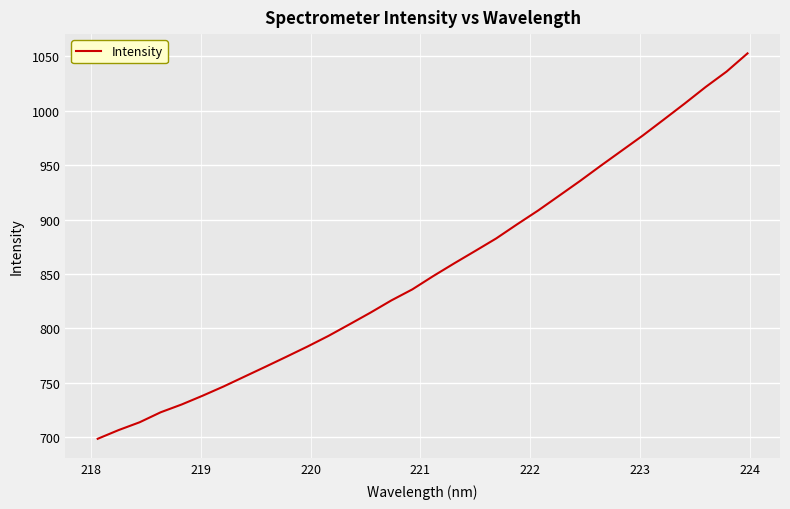

What is the maximum value shown in the chart?

1052.8